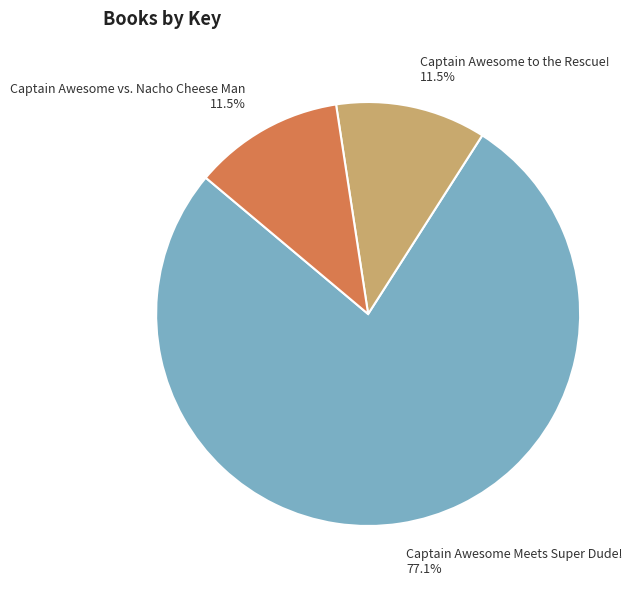

Does Captain Awesome vs. Nacho Cheese Man account for over 50% of the chart?

No